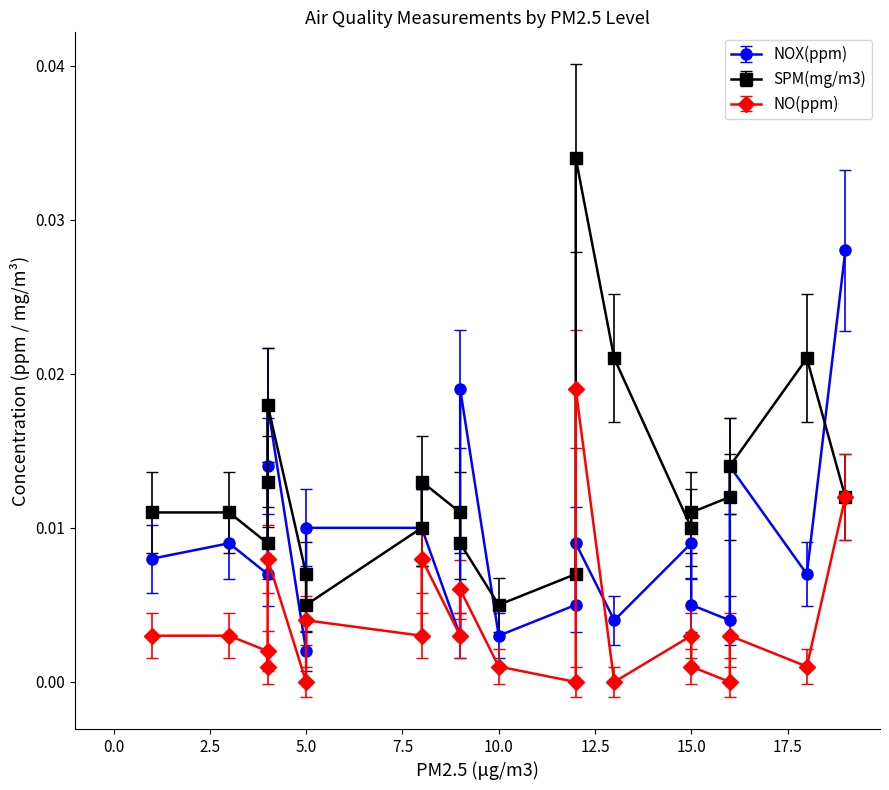

At which label is NO(ppm) closest to 0?

13